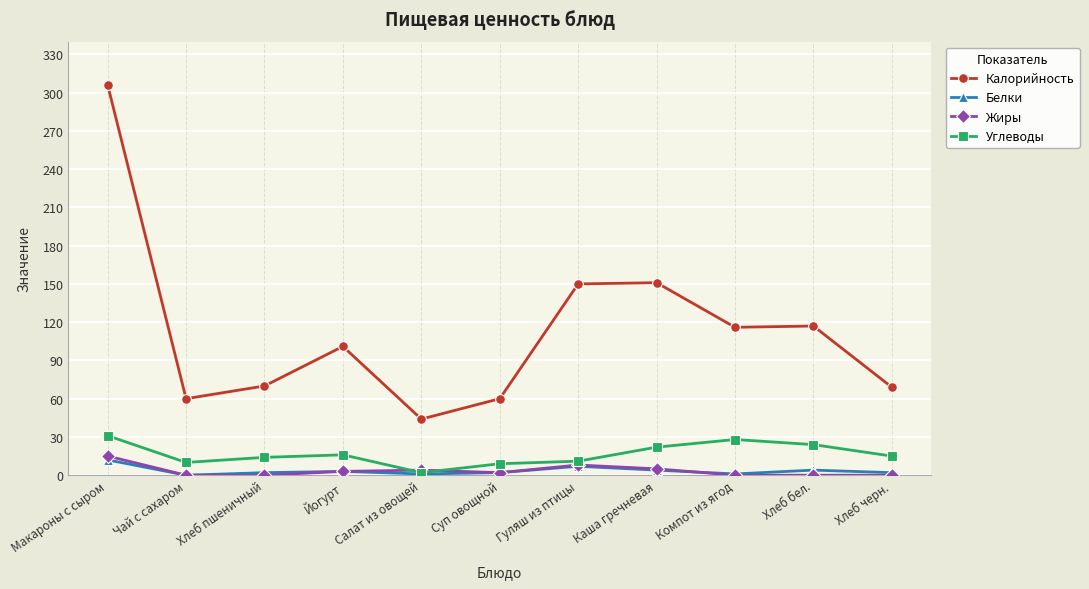

Is it true that Жиры equals 0 at Хлеб бел.?

True